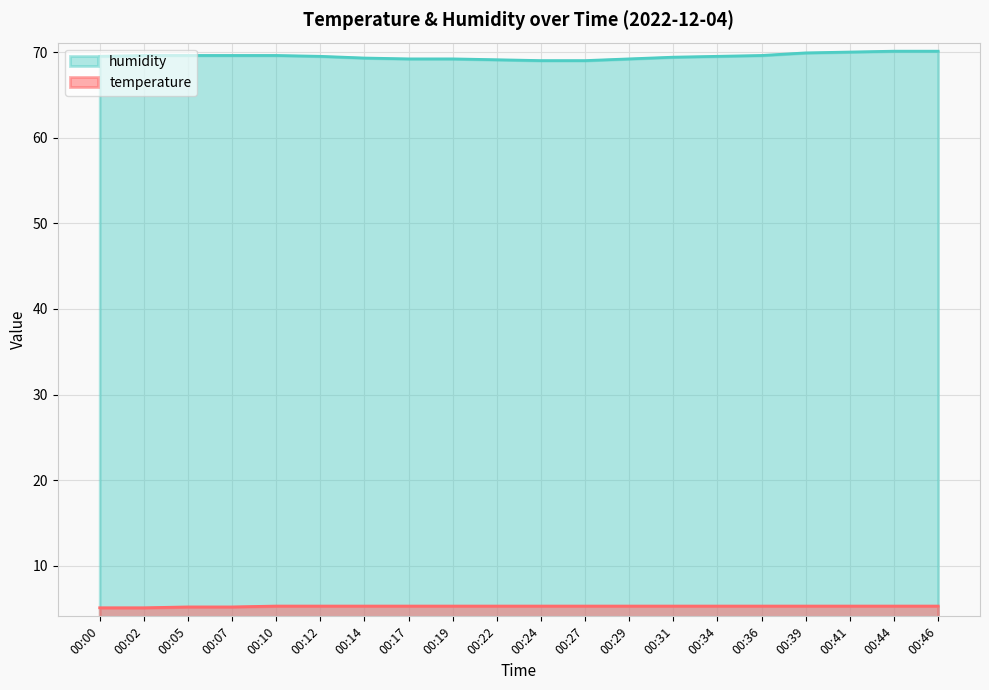

True or false: humidity has more than 1 interior local peaks.

False